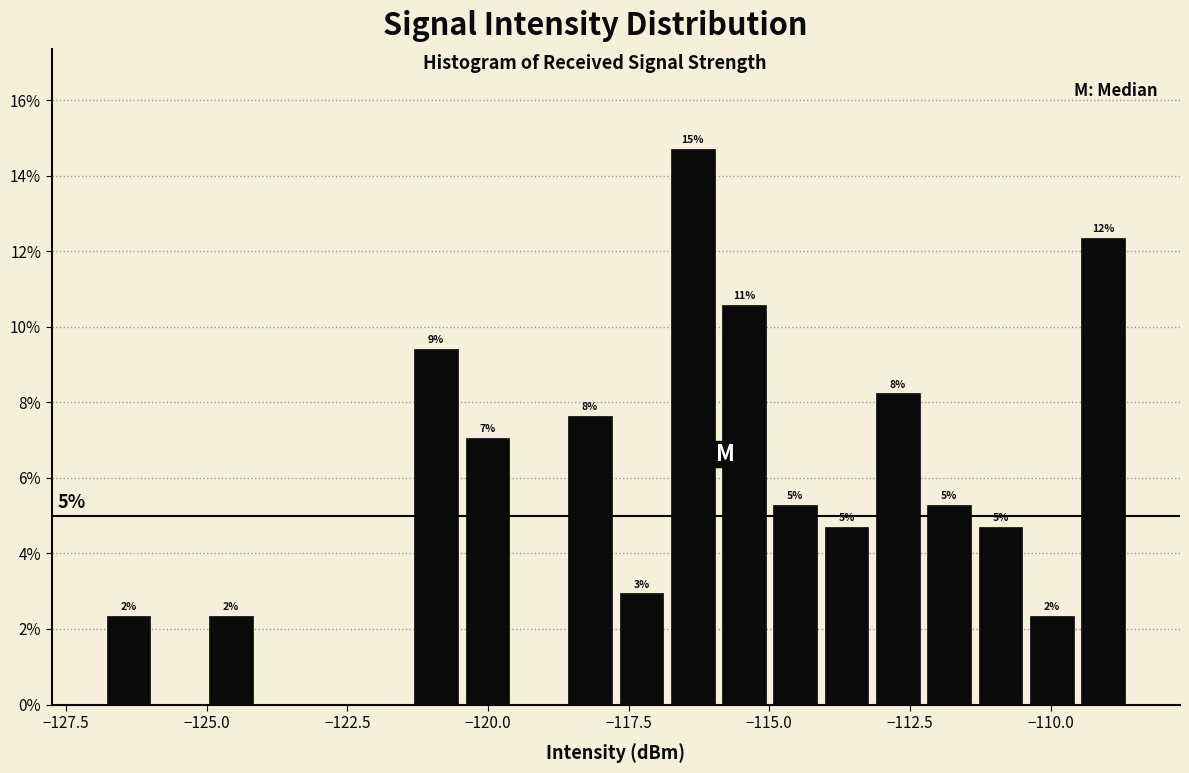

Around what value on the x-axis is the tallest bar? Give the approximate position of its centre, as read against the axis.

-116.5